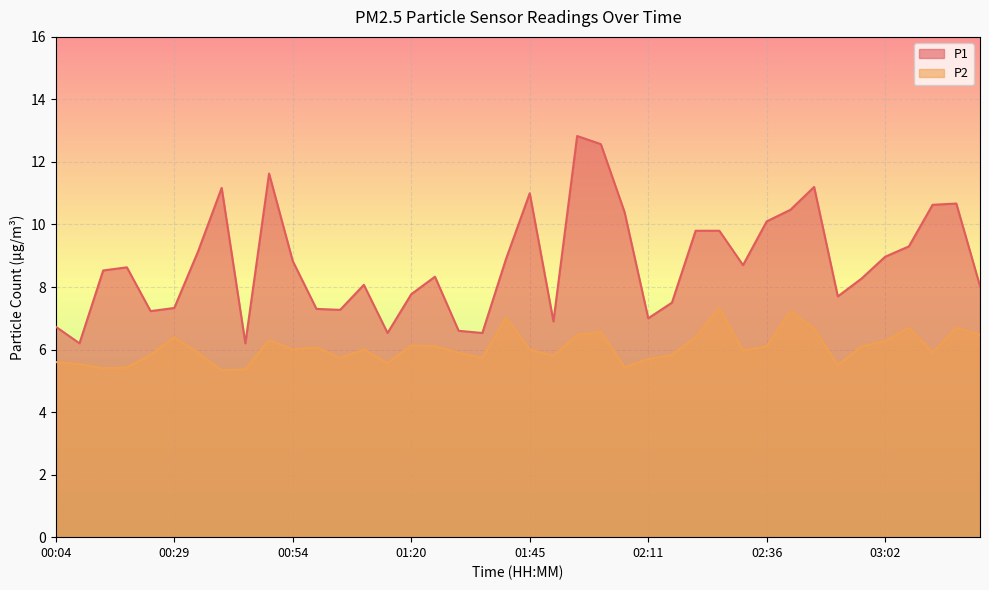

Which category has the highest value in the P1 series?

01:55